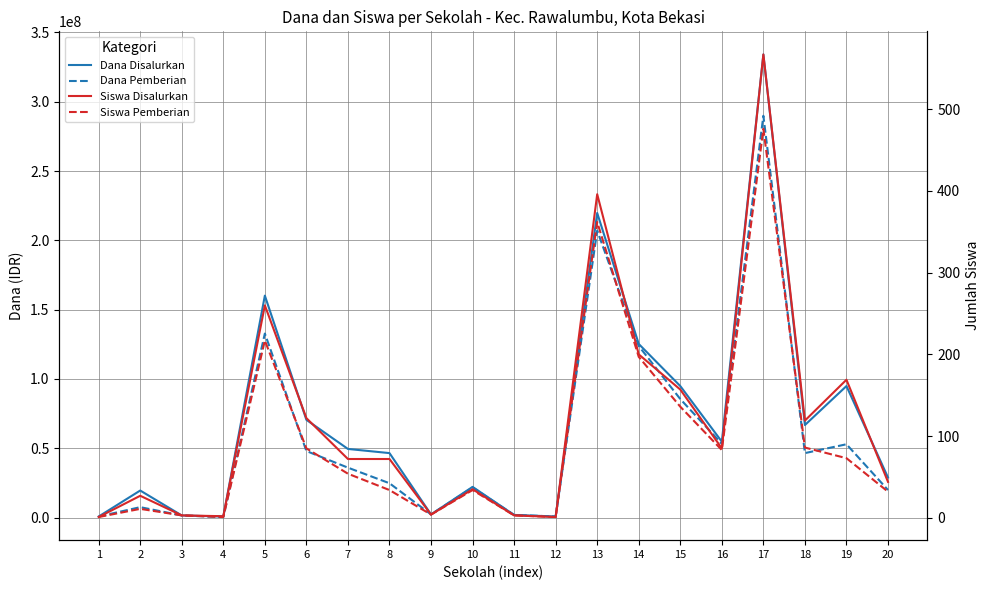

What is the spread (max minus min) of values at 13?

219749638